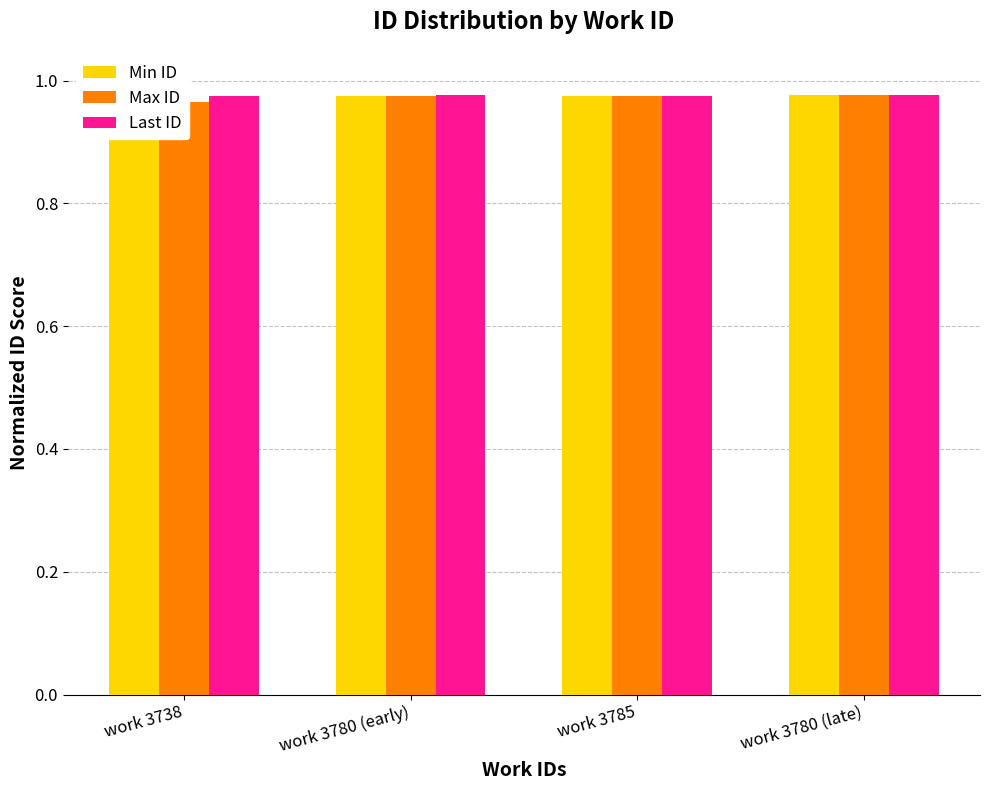

True or false: Last ID has a value of 0.3 at work 3780 (early).

False